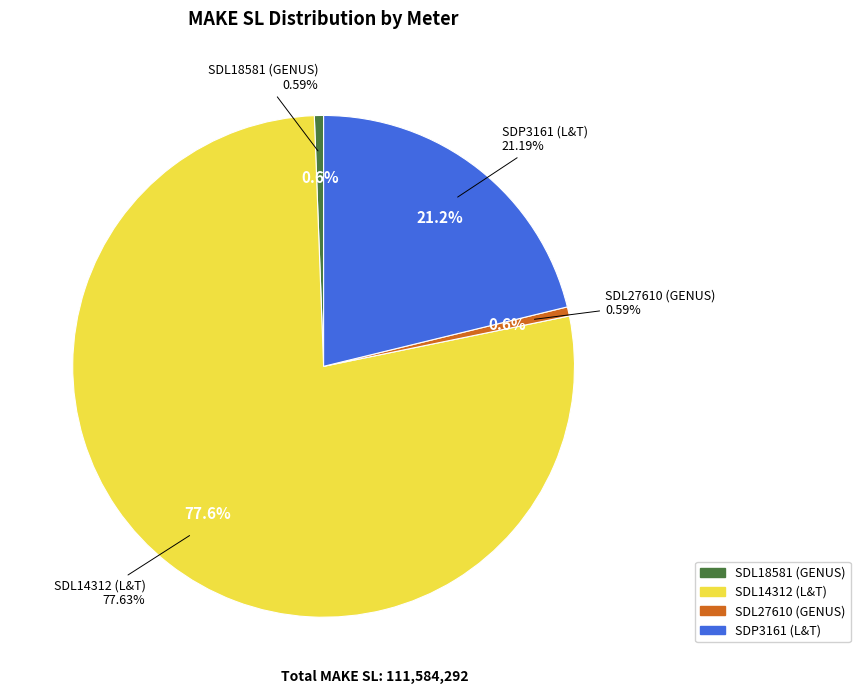

True or false: SDL14312 (L&T) accounts for 78% of the total.

True